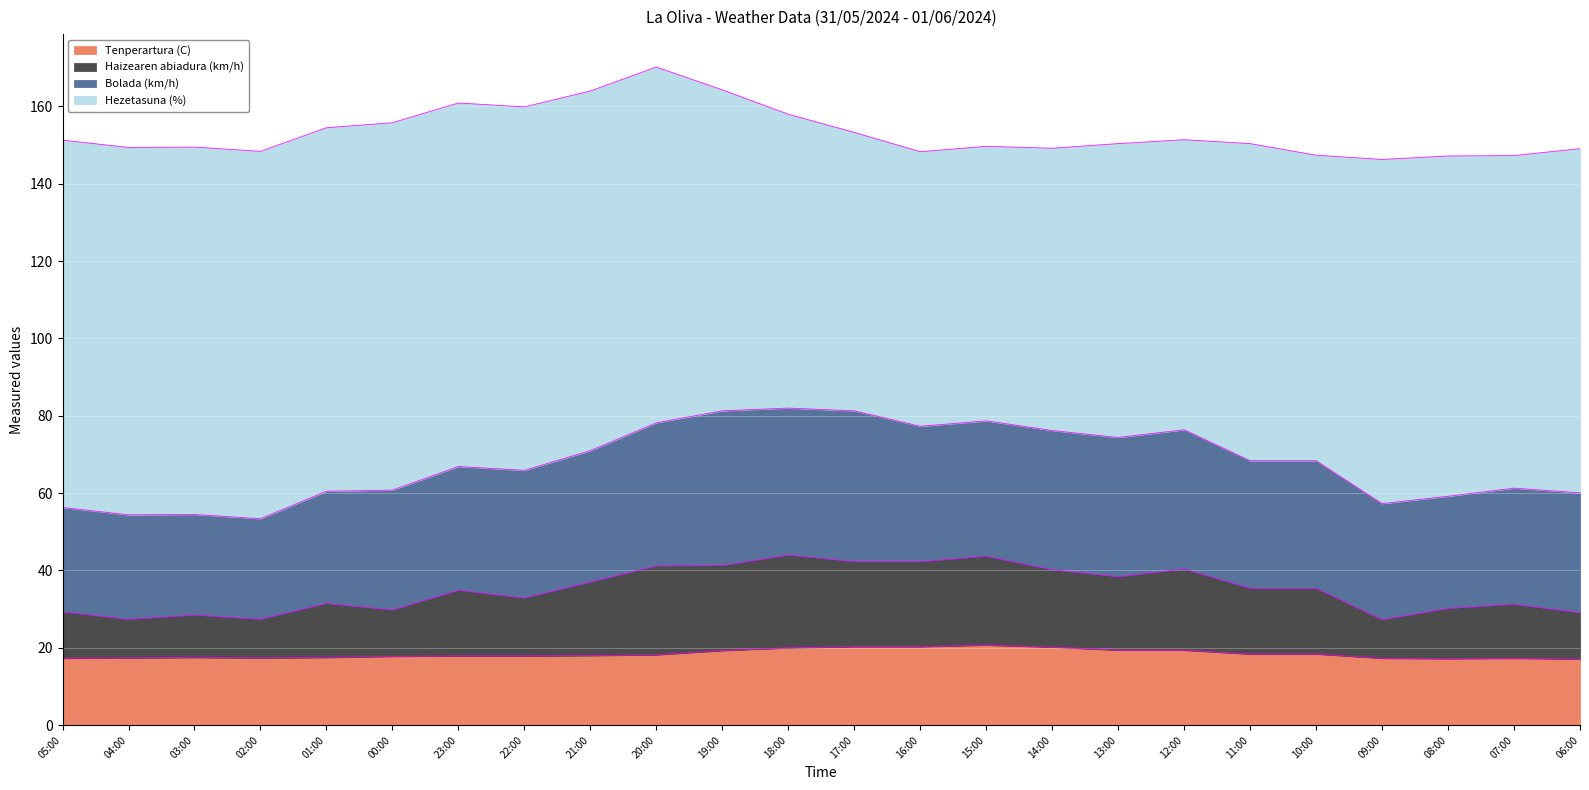

At which label does Haizearen abiadura (km/h) reach its minimum?

09:00